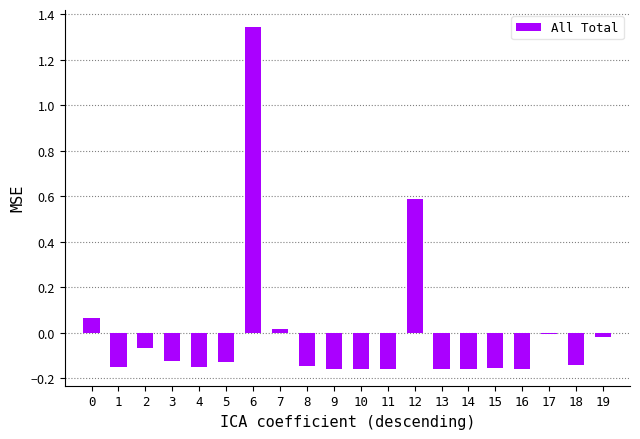

Is it true that the value at 16 is -0.1?

False